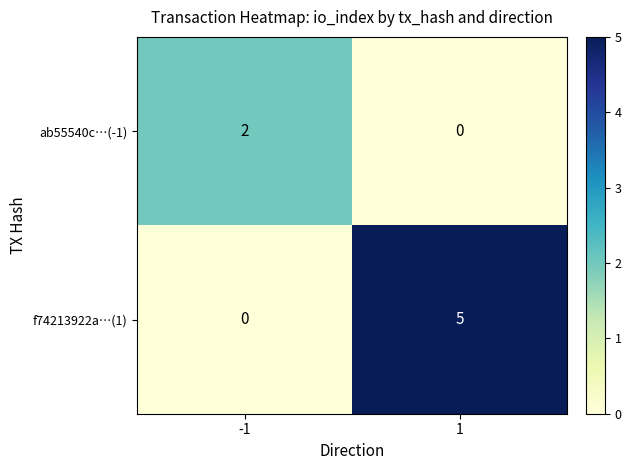

Rank the categories by f74213922a…(1) value from highest to lowest.

1, -1